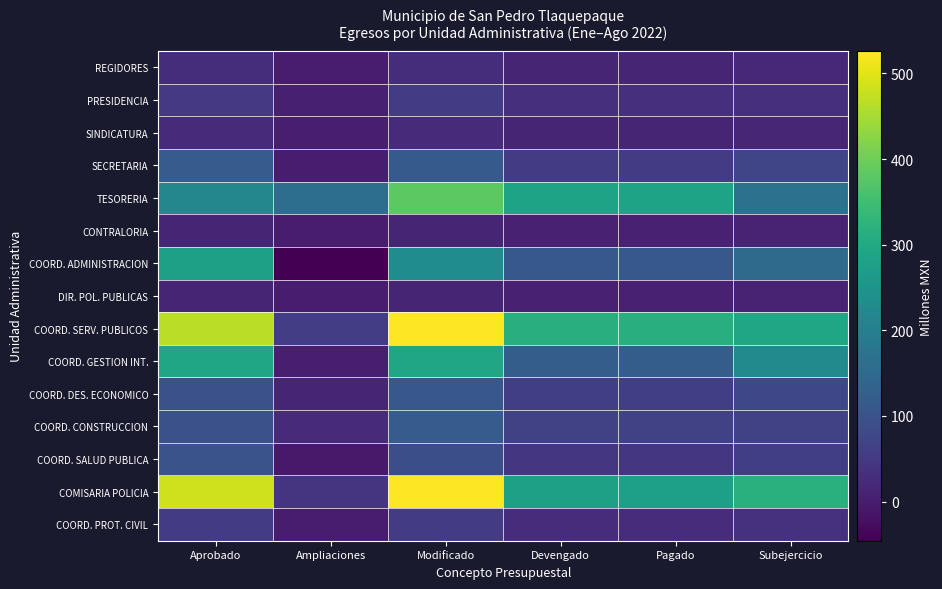

What is the spread (max minus min) of values at Ampliaciones?

207.7